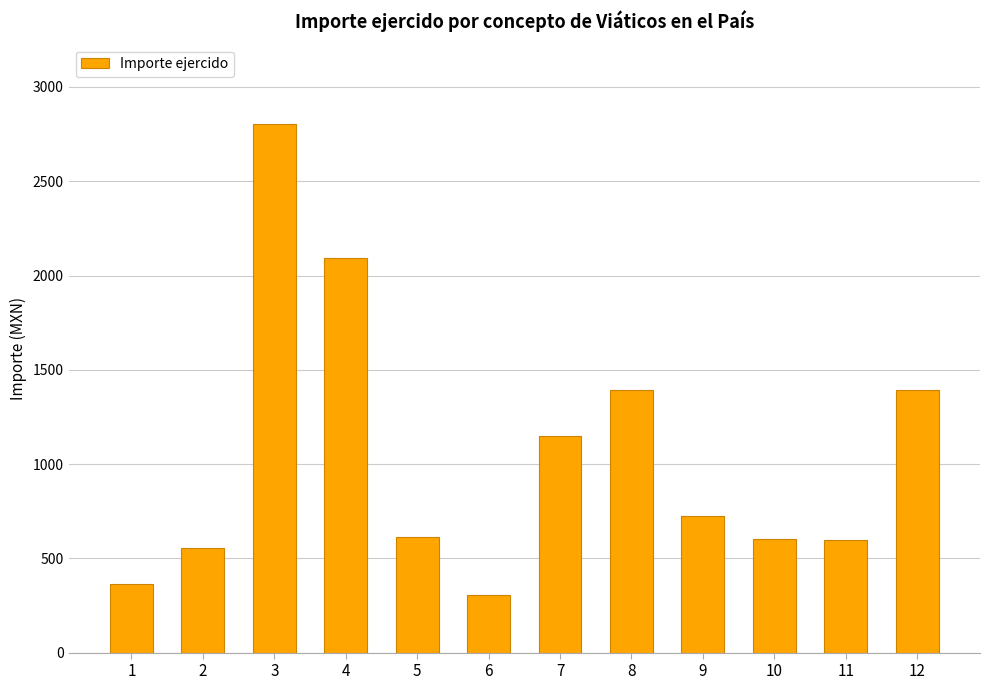

What is the maximum value shown in the chart?

2804.0